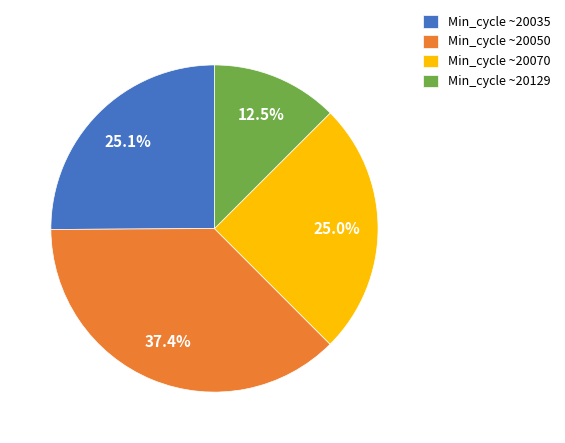

Which category has the smallest portion of the pie?

Min_cycle ~20129